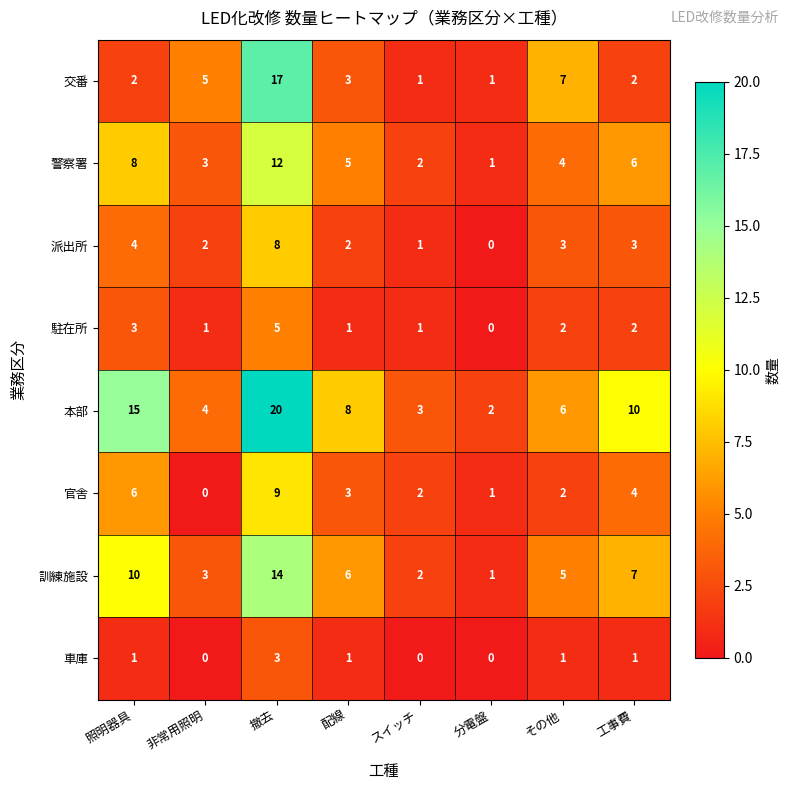

What is the difference between the second highest and minimum values in the 警察署 series?

7